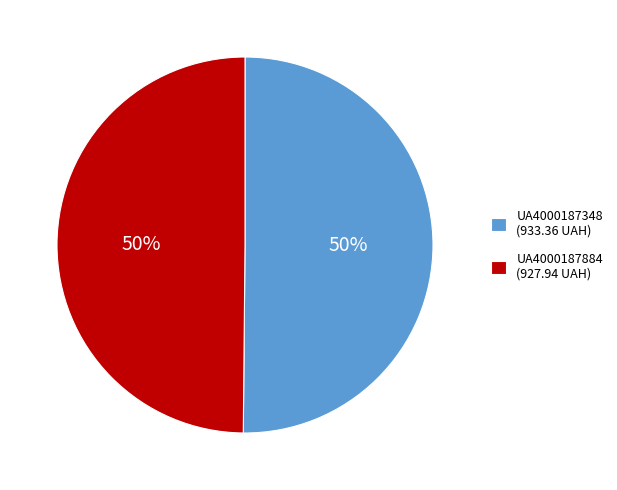

Approximately how many times larger is the value at UA4000187348 (933.36 UAH) compared to UA4000187884 (927.94 UAH)?

1.0